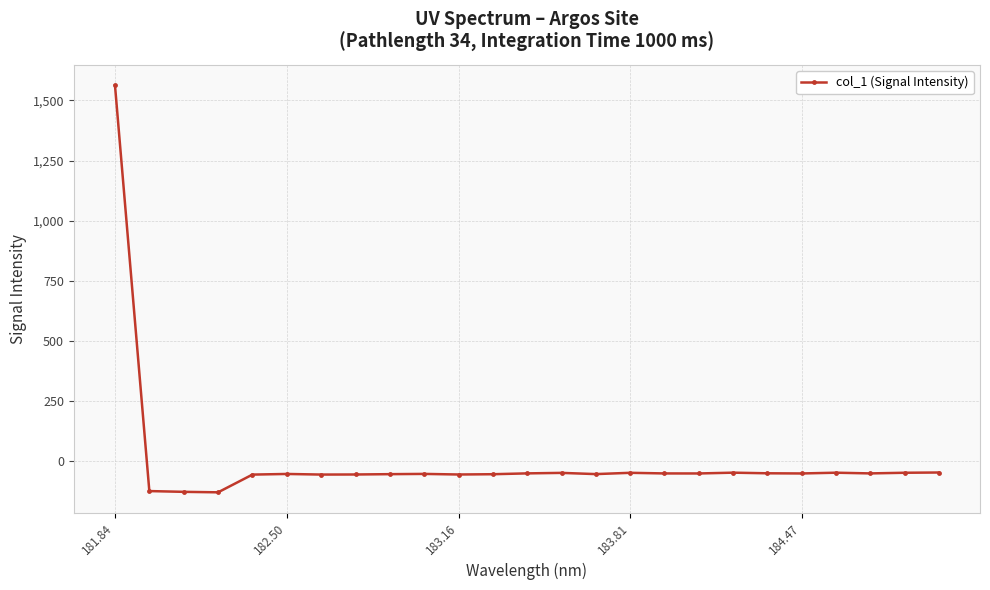

What is the average value?

4.9